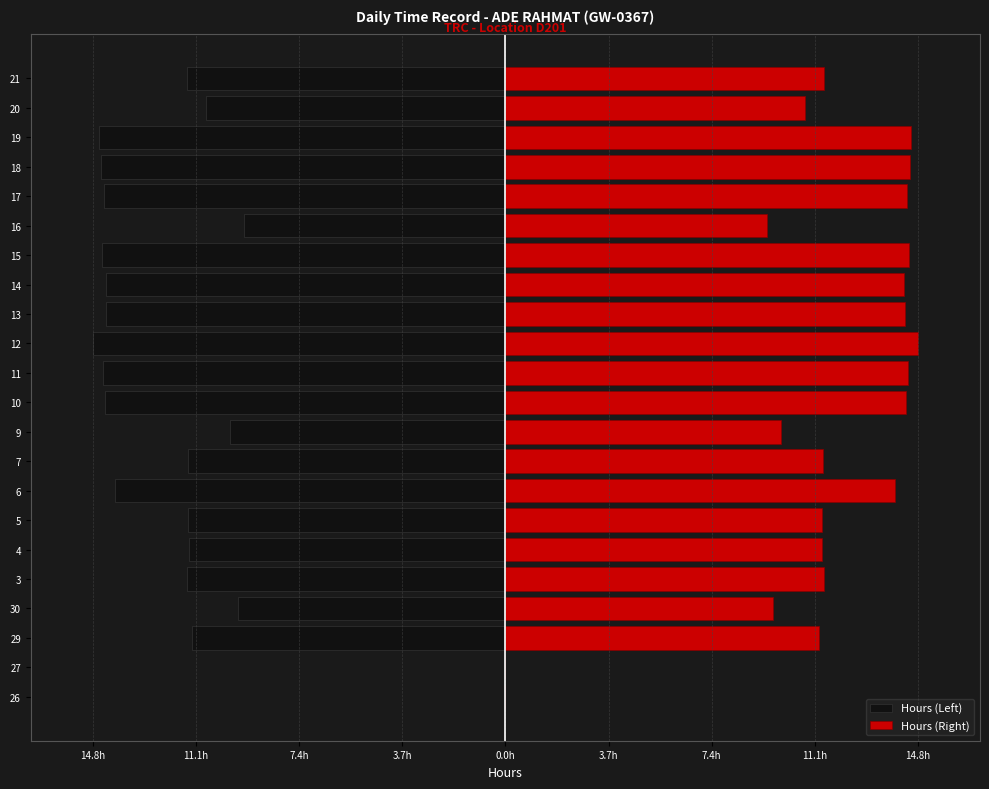

List the series in order of their peak value, lowest first.

Hours (Left), Hours (Right)